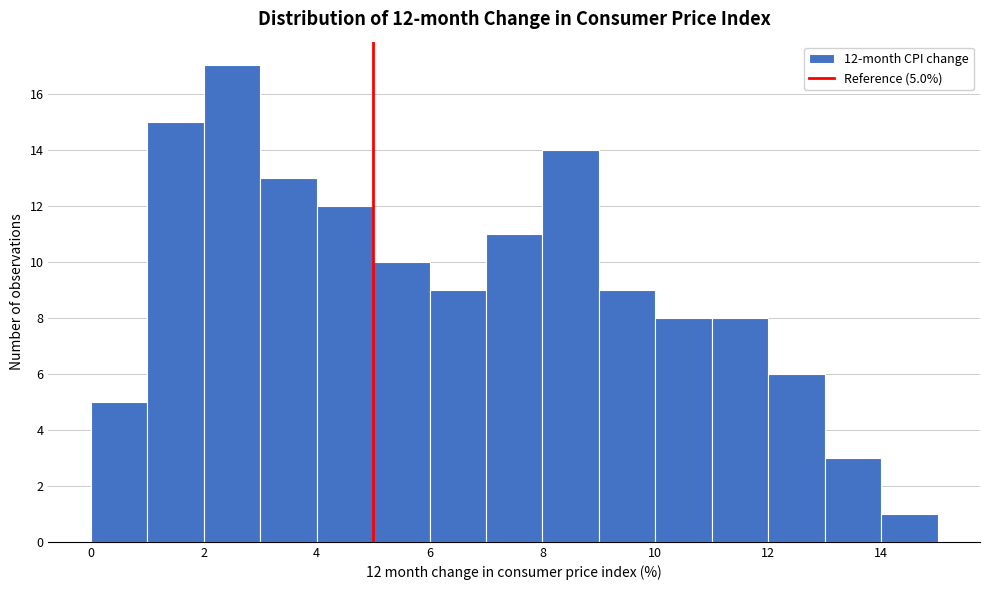

Which range on the x-axis has the tallest bar?

2 to 3